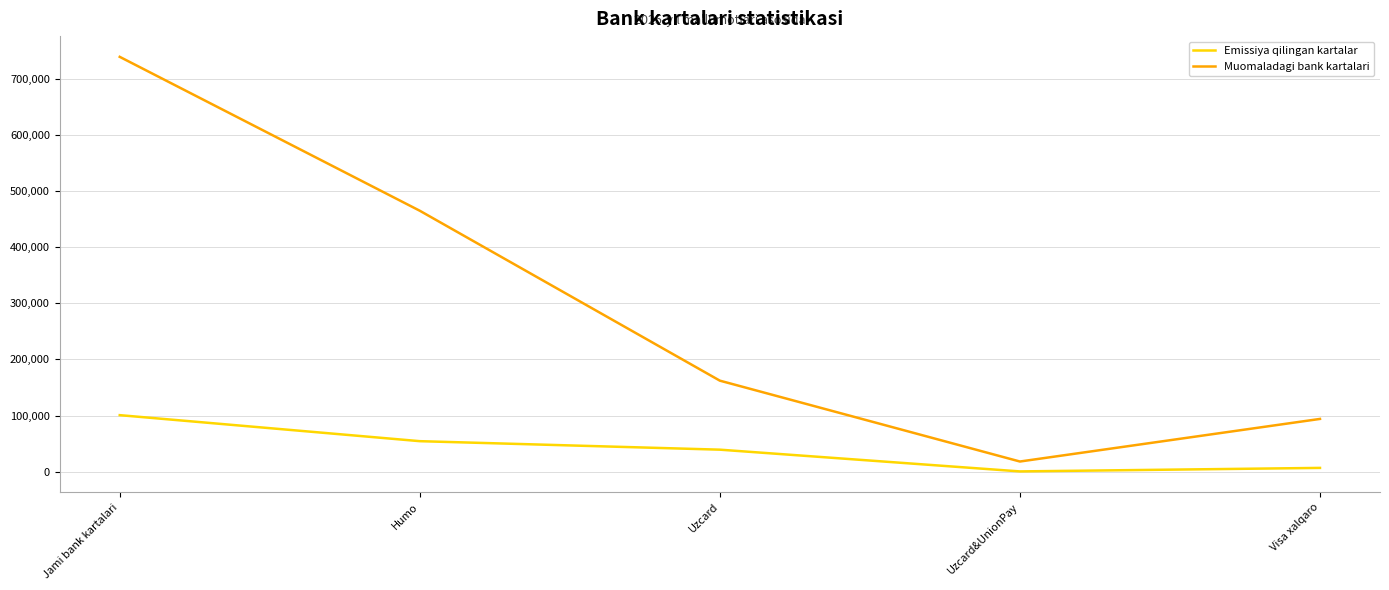

True or false: Emissiya qilingan kartalar and Muomaladagi bank kartalari intersect in this chart.

False